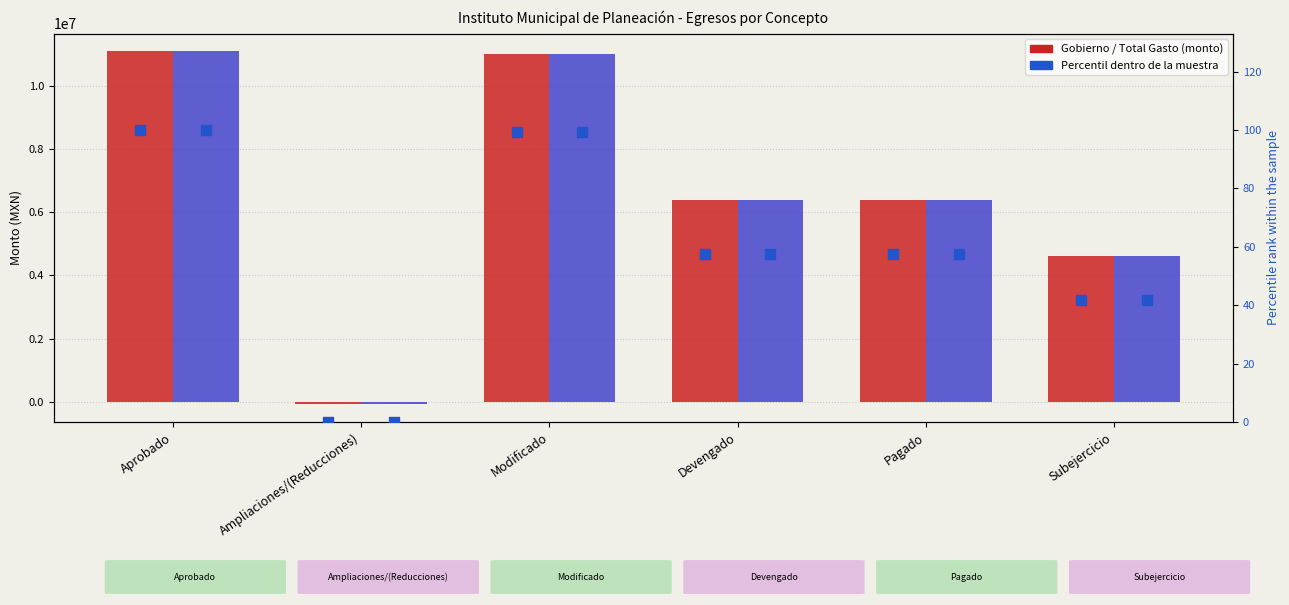

Is the value of Gobierno at Pagado greater than the value of Total del Gasto at Devengado?

No